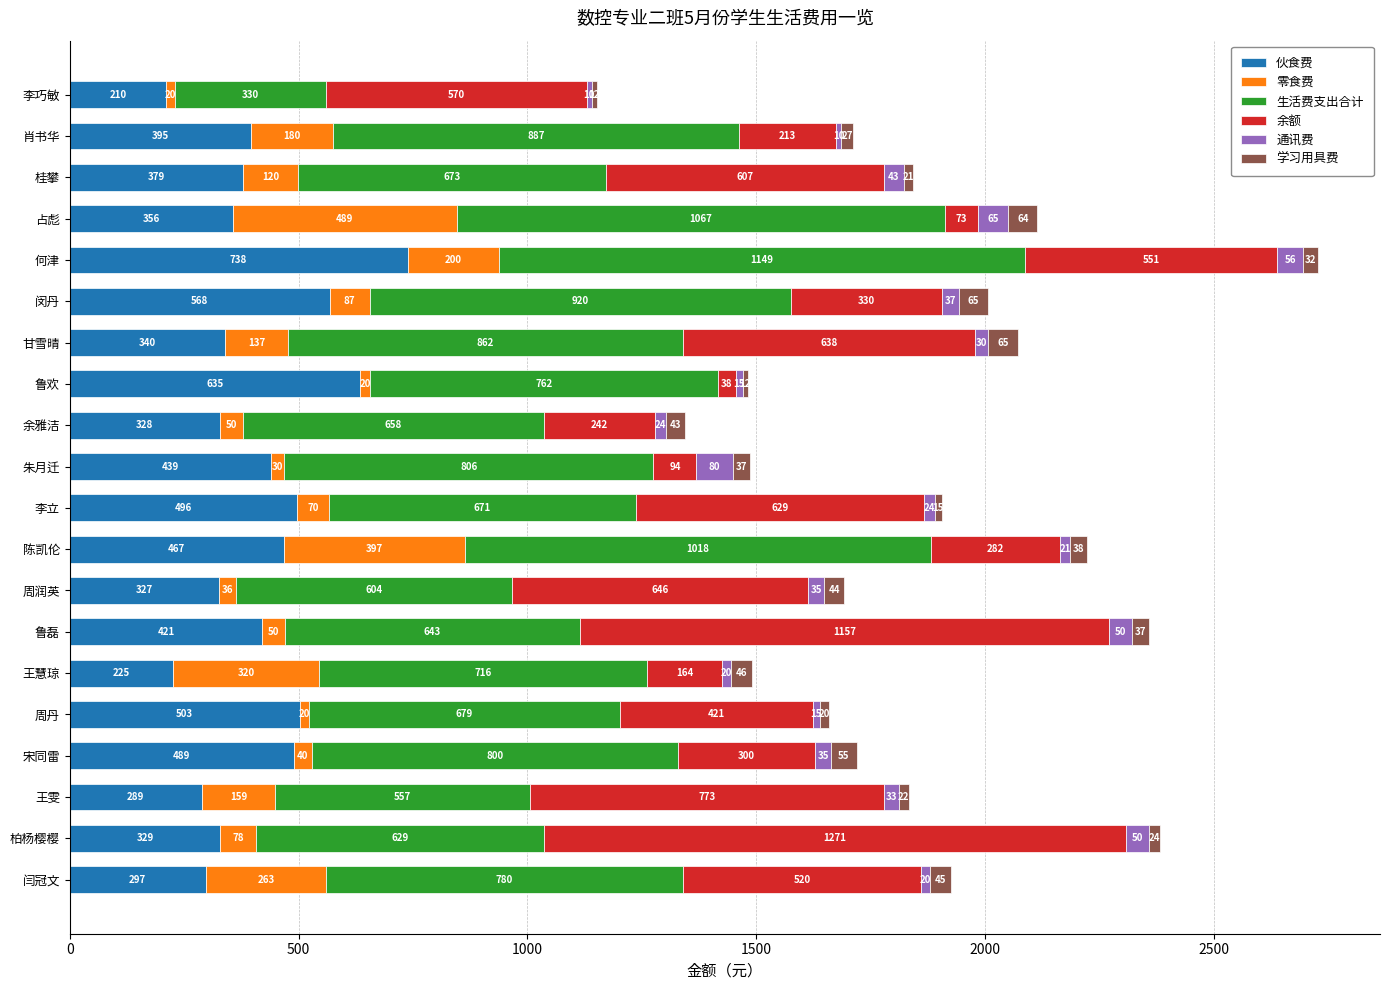

What is the difference between the 伙食费 values at 陈凯伦 and 桂攀?

88